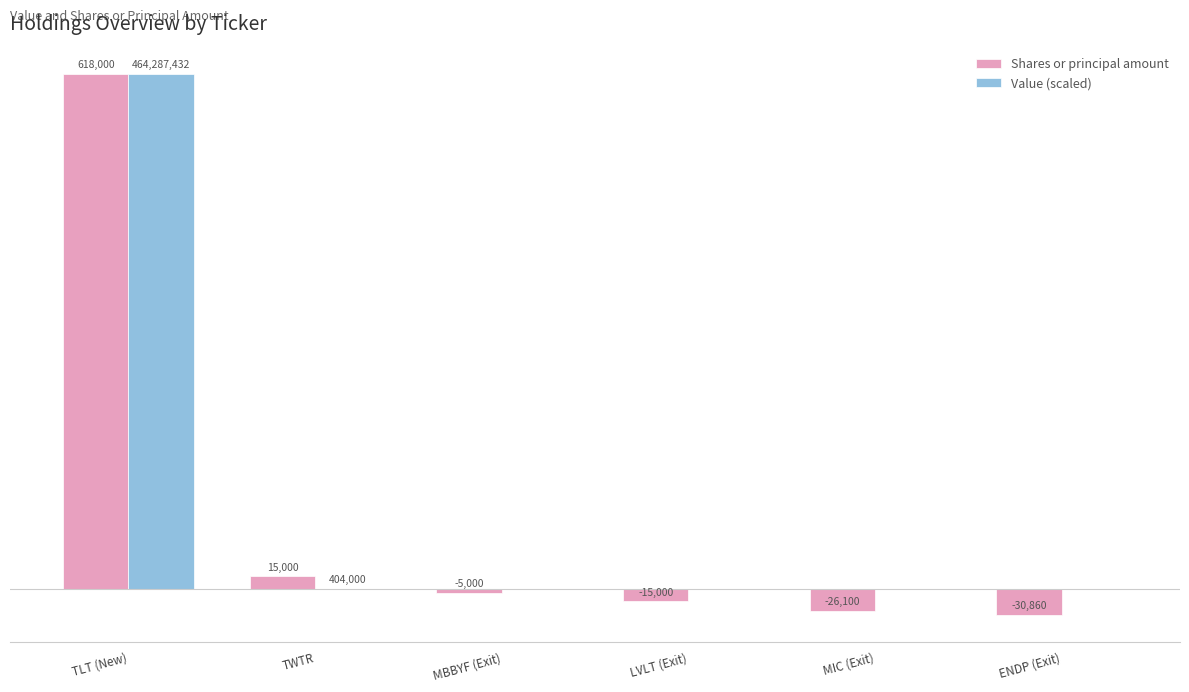

At which label does Shares or principal amount reach its peak?

TLT (New)